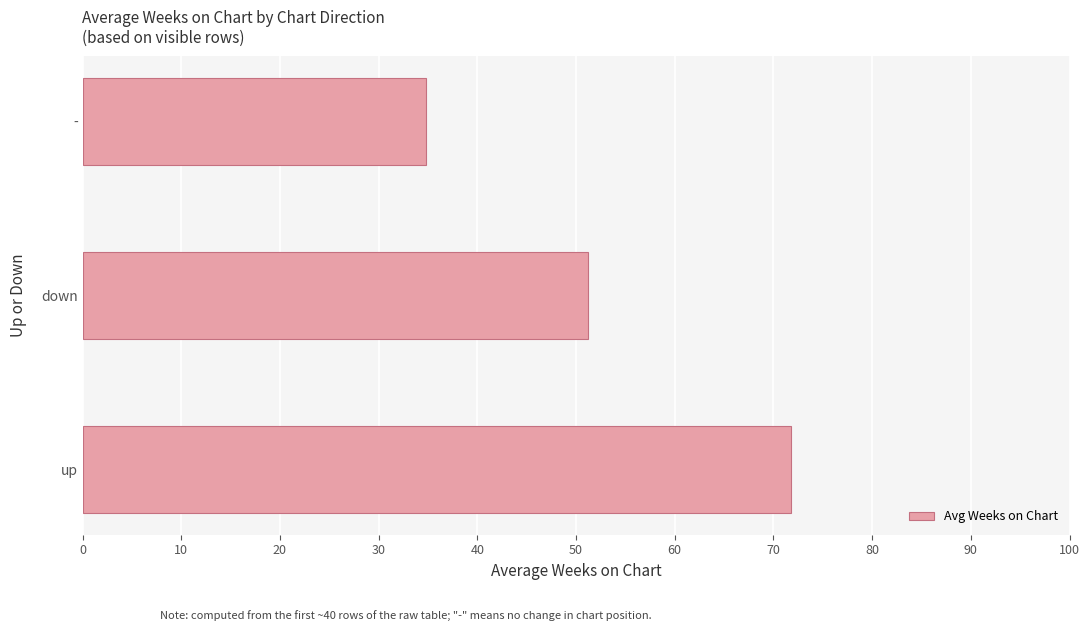

List the labels in order of value, smallest first.

-, down, up